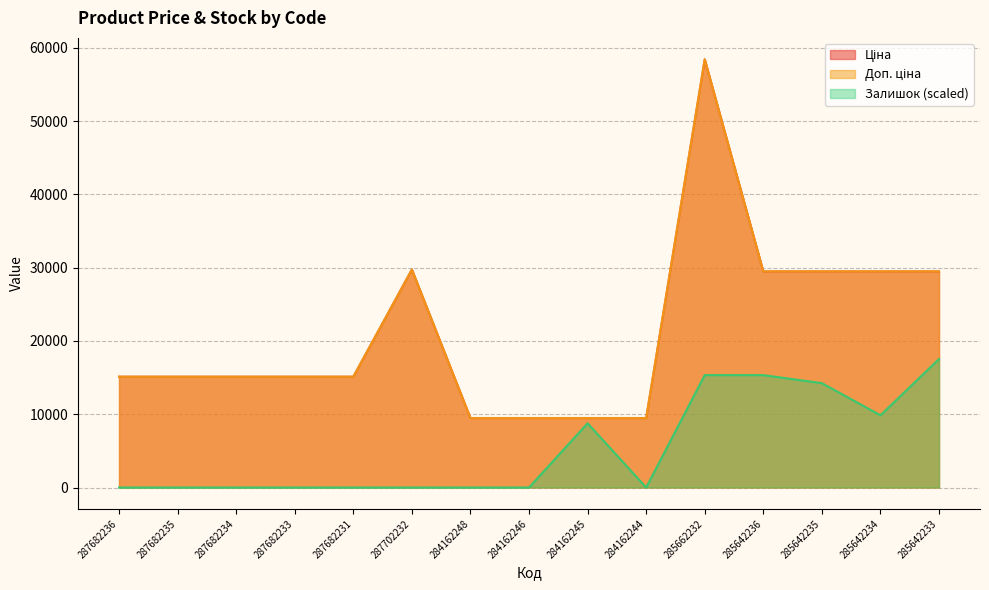

What is the lowest value of the Доп. ціна series?

9480.1